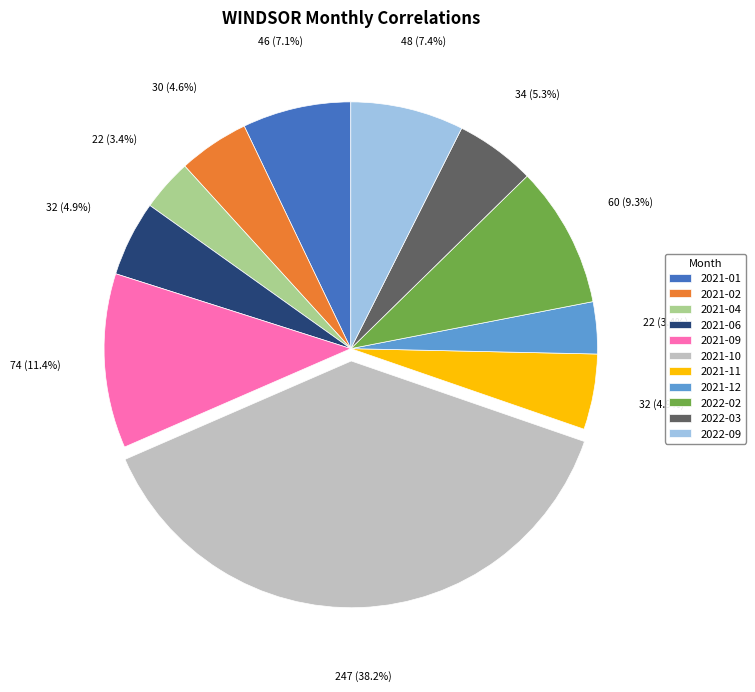

What is the largest slice in the pie chart?

2021-10